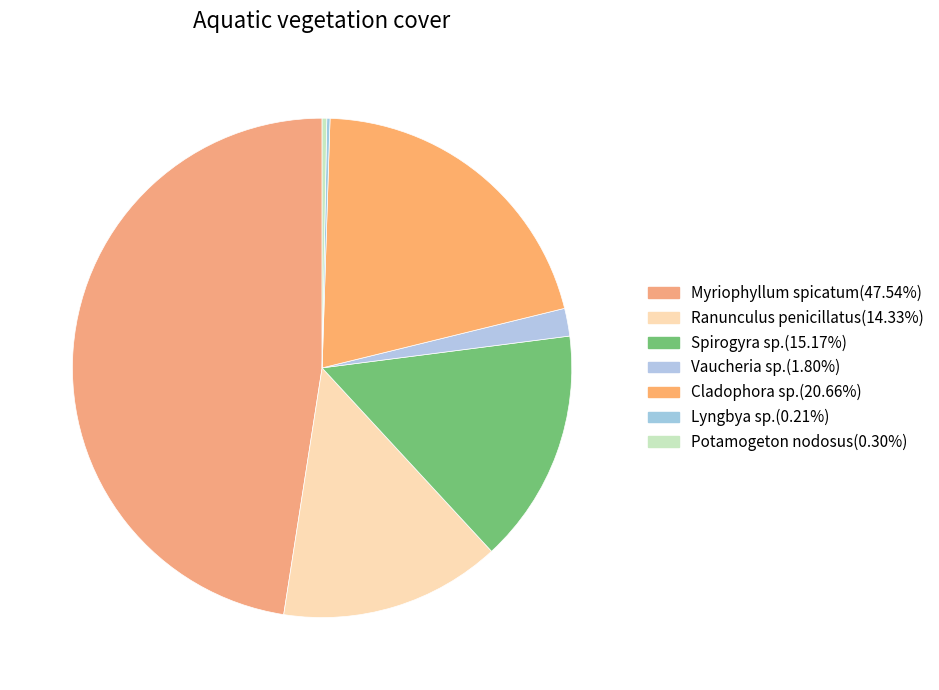

The Lyngbya sp. slice represents 0% of the pie. True or false?

True